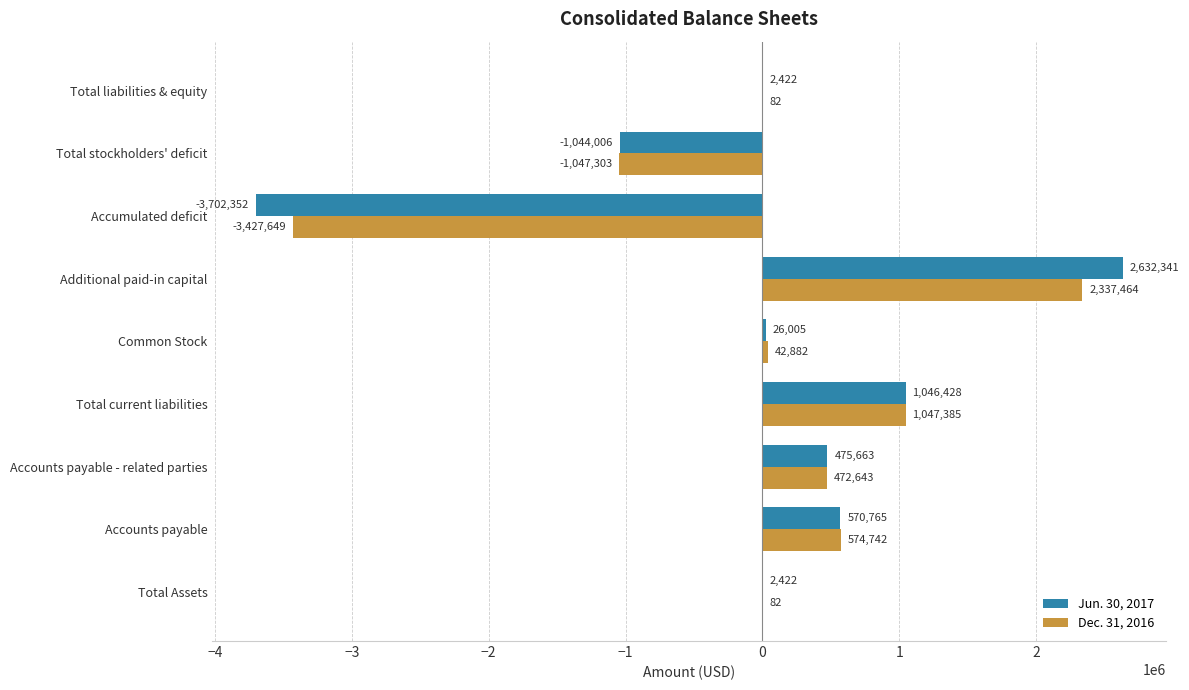

Between Accumulated deficit and Total liabilities & equity, which series saw the biggest shift?

Jun. 30, 2017